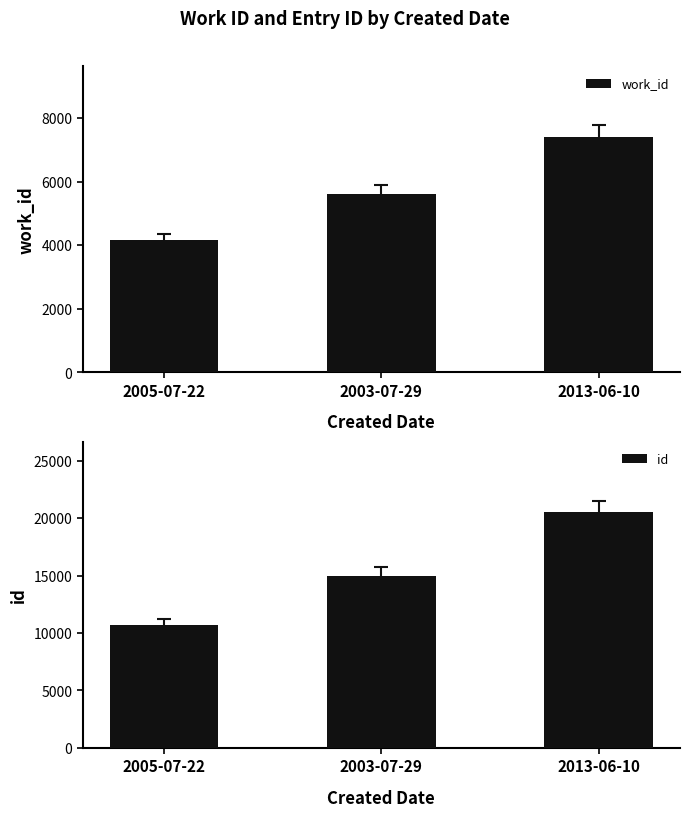

How many data points in id are above 14997?

1